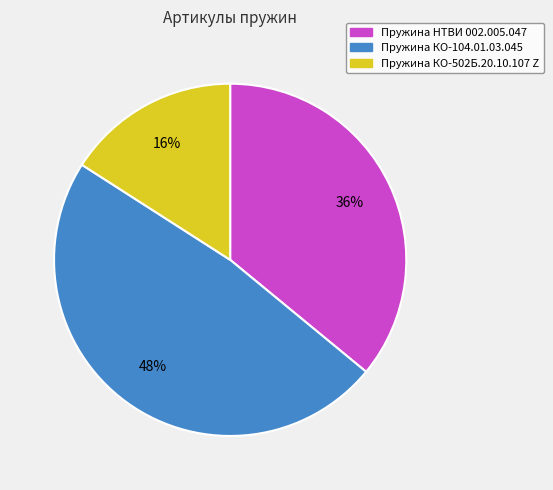

To the nearest percent, what is the difference between the largest and smallest slice percentages?

32%